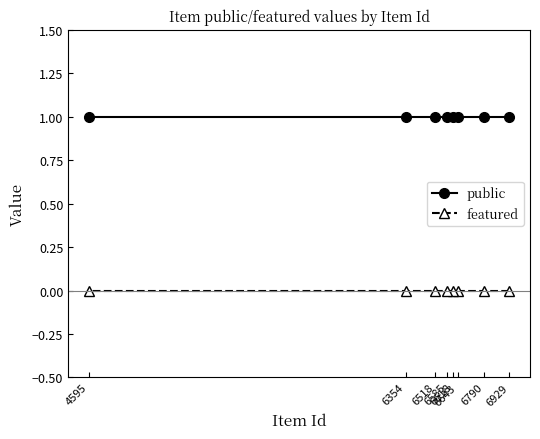

List the series in order of their peak value, highest first.

public, featured